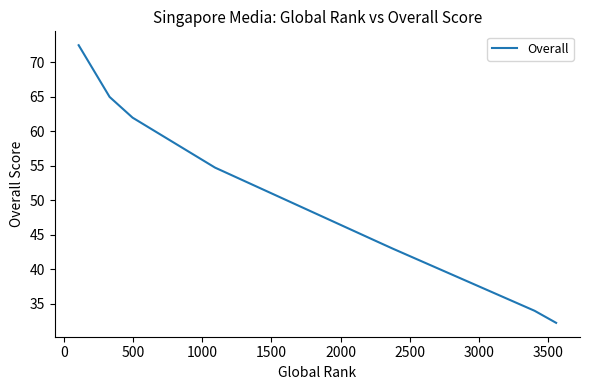

What is the maximum value shown in the chart?

72.5